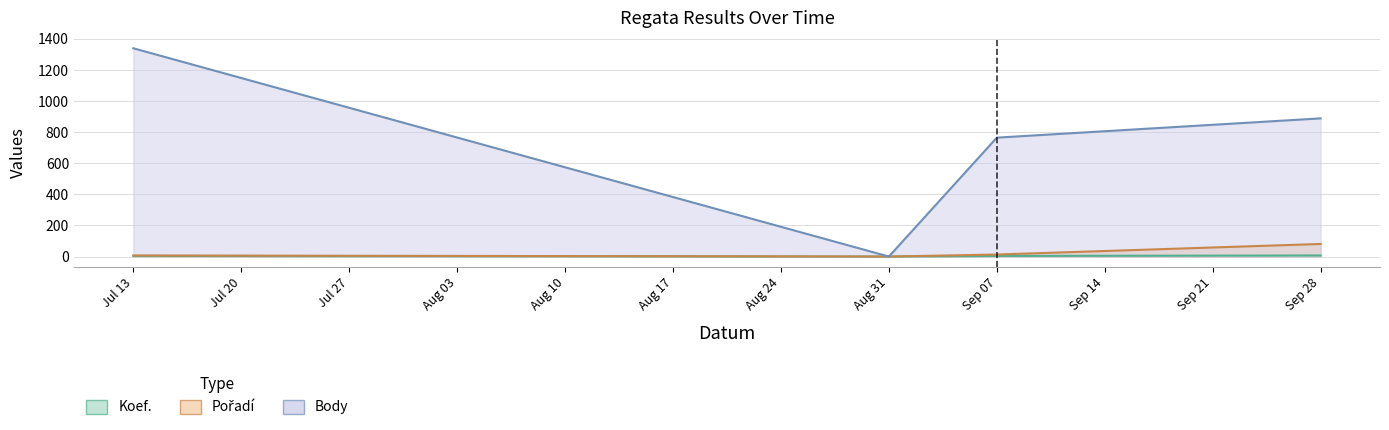

Reading left to right, list all the values displayed in this chart.

Body: 1340	0	765	889
Pořadí: 7	0	13	81
Koef.: 4	0	4	7